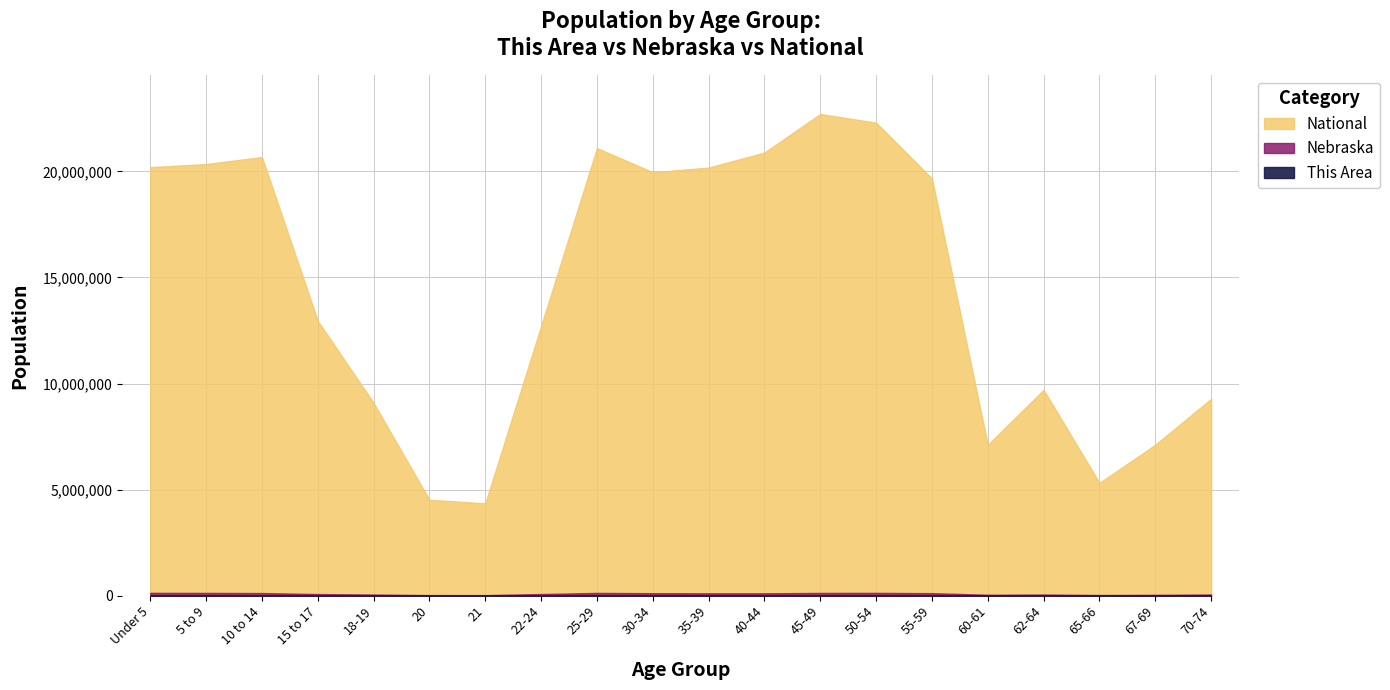

At how many categories does at least one series exceed 2874659?

20